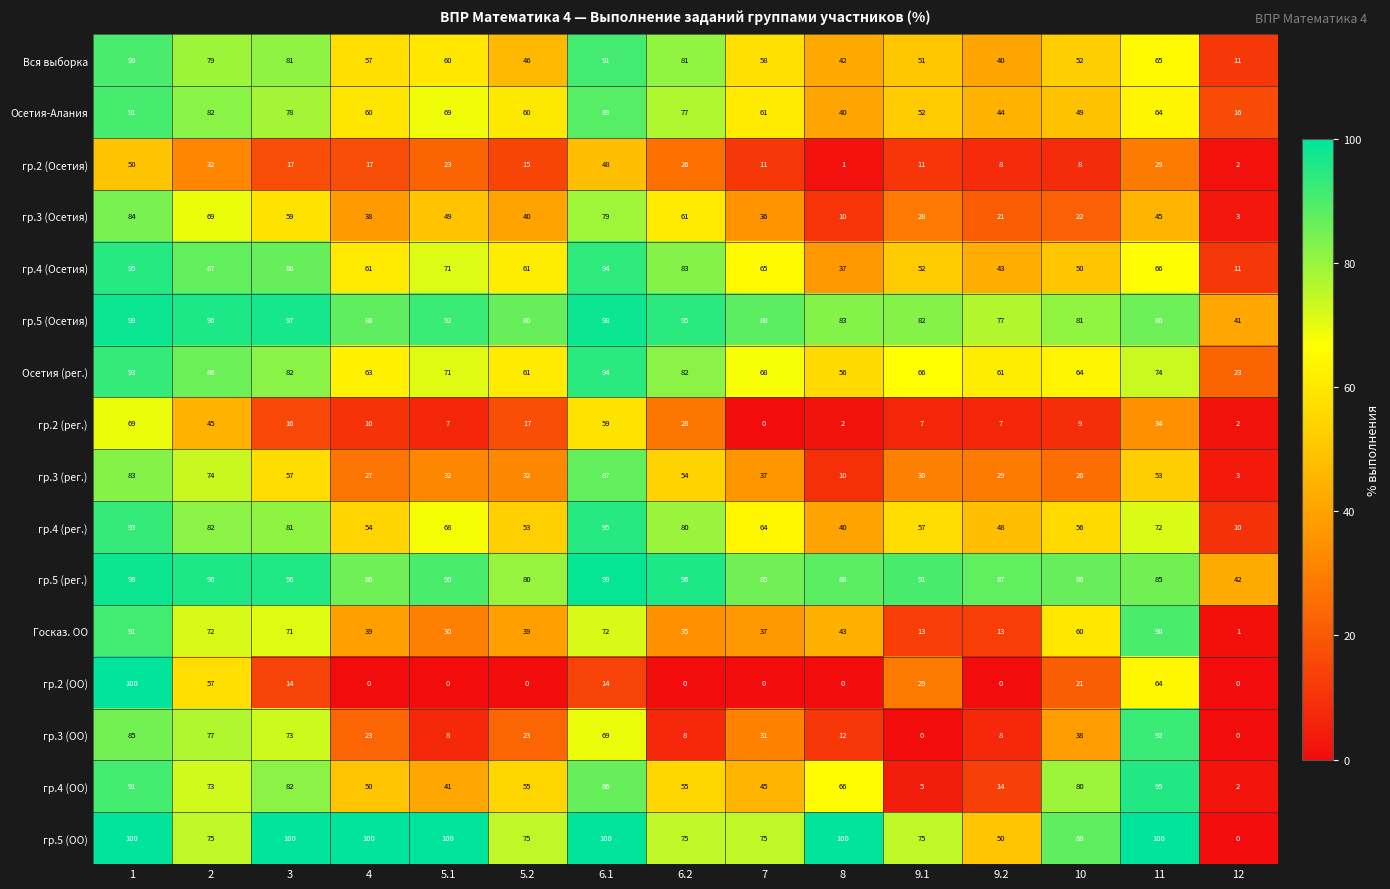

What is the difference between the гр.4 (Осетия) values at 6.2 and 1?

12